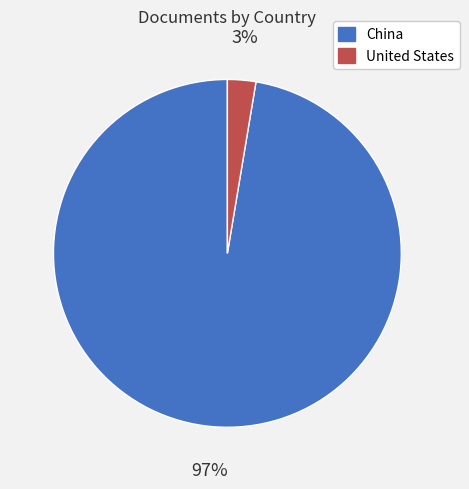

Between China and United States, which is larger?

China